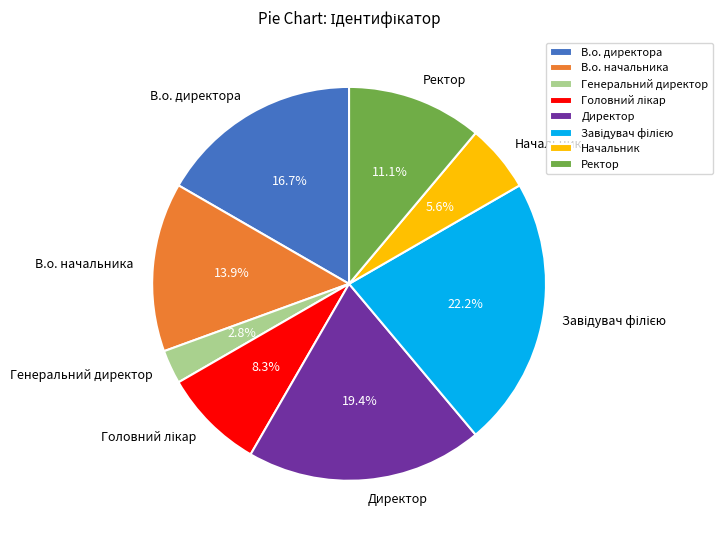

What portion of the pie excludes В.о. директора?

83.3%